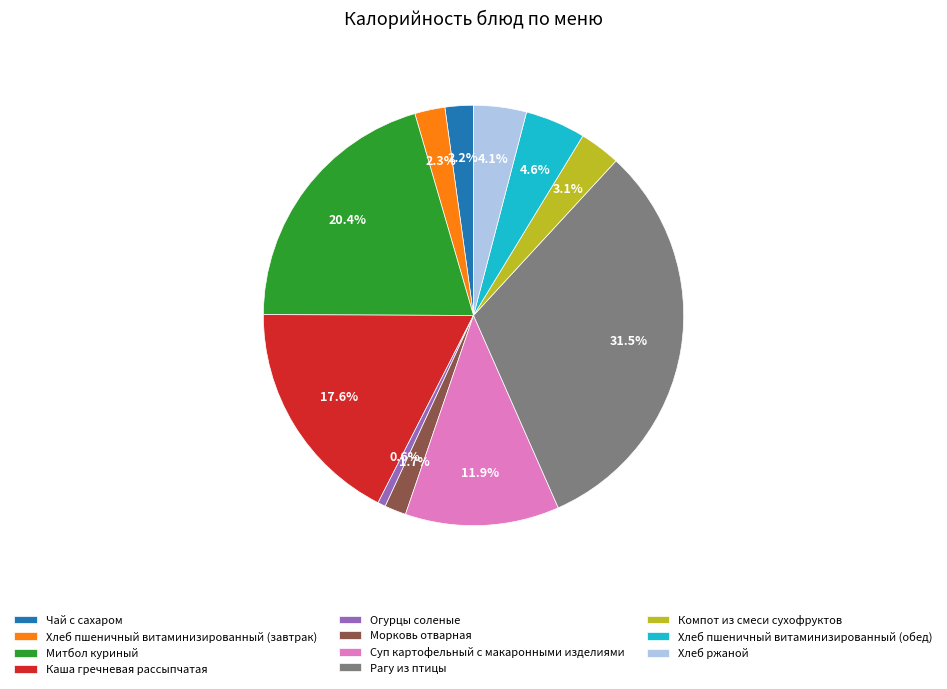

What is the smallest slice in the pie chart?

Огурцы соленые